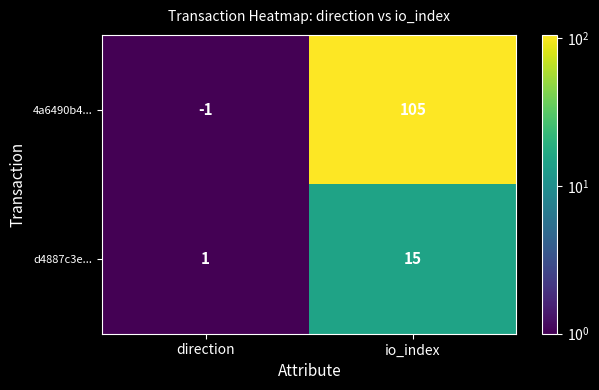

The 4a6490b4... series shows 105 at io_index. True or false?

True